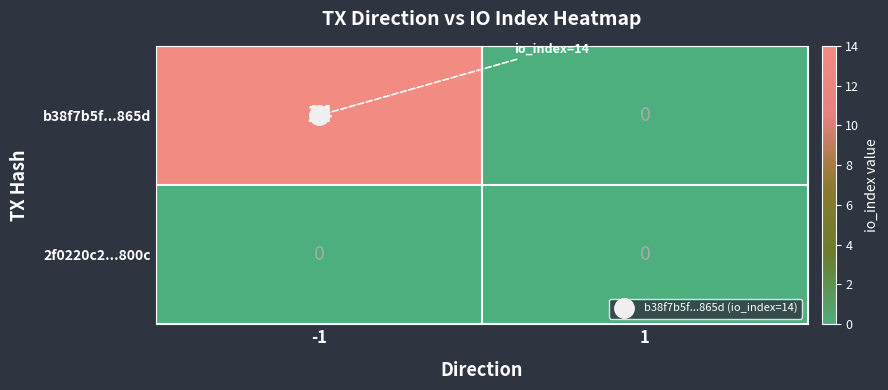

What is the difference between the b38f7b5f...865d values at 1 and -1?

14